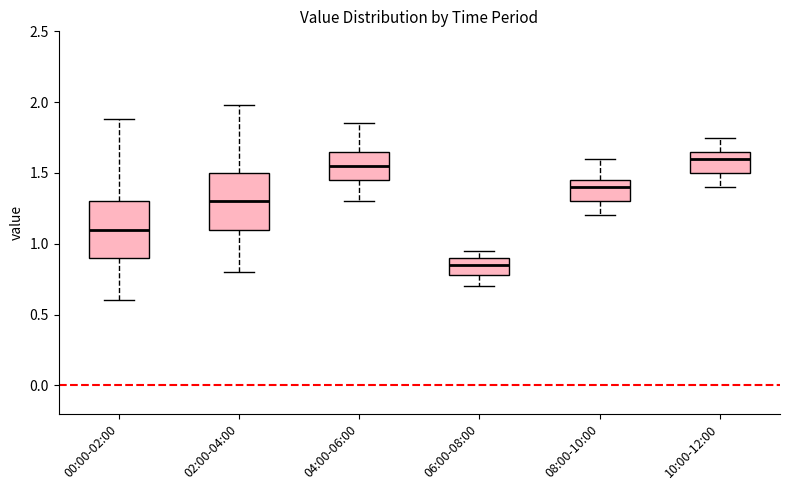

Where is the lower edge of the box for 10:00-12:00 on the y-axis? The values are not printed on the chart, so give them approximately, as read against the axis.

1.50